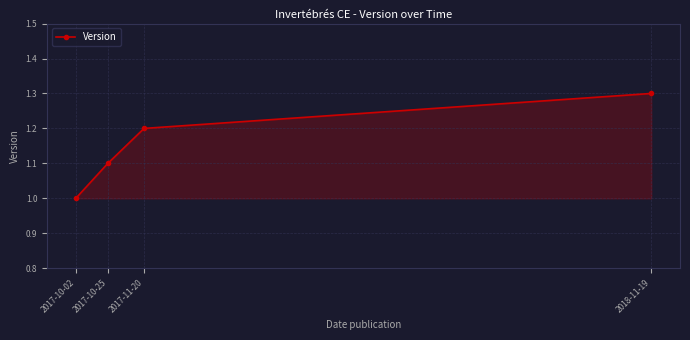

True or false: the data shows 1.3 at 2018-11-19.

True